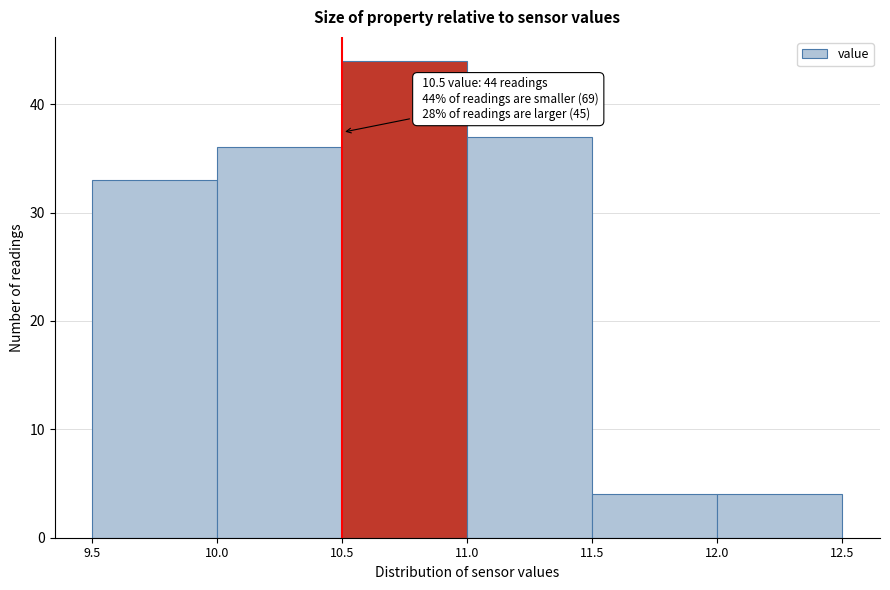

Over which range of the x-axis is the bar tallest?

10.5 to 11.0